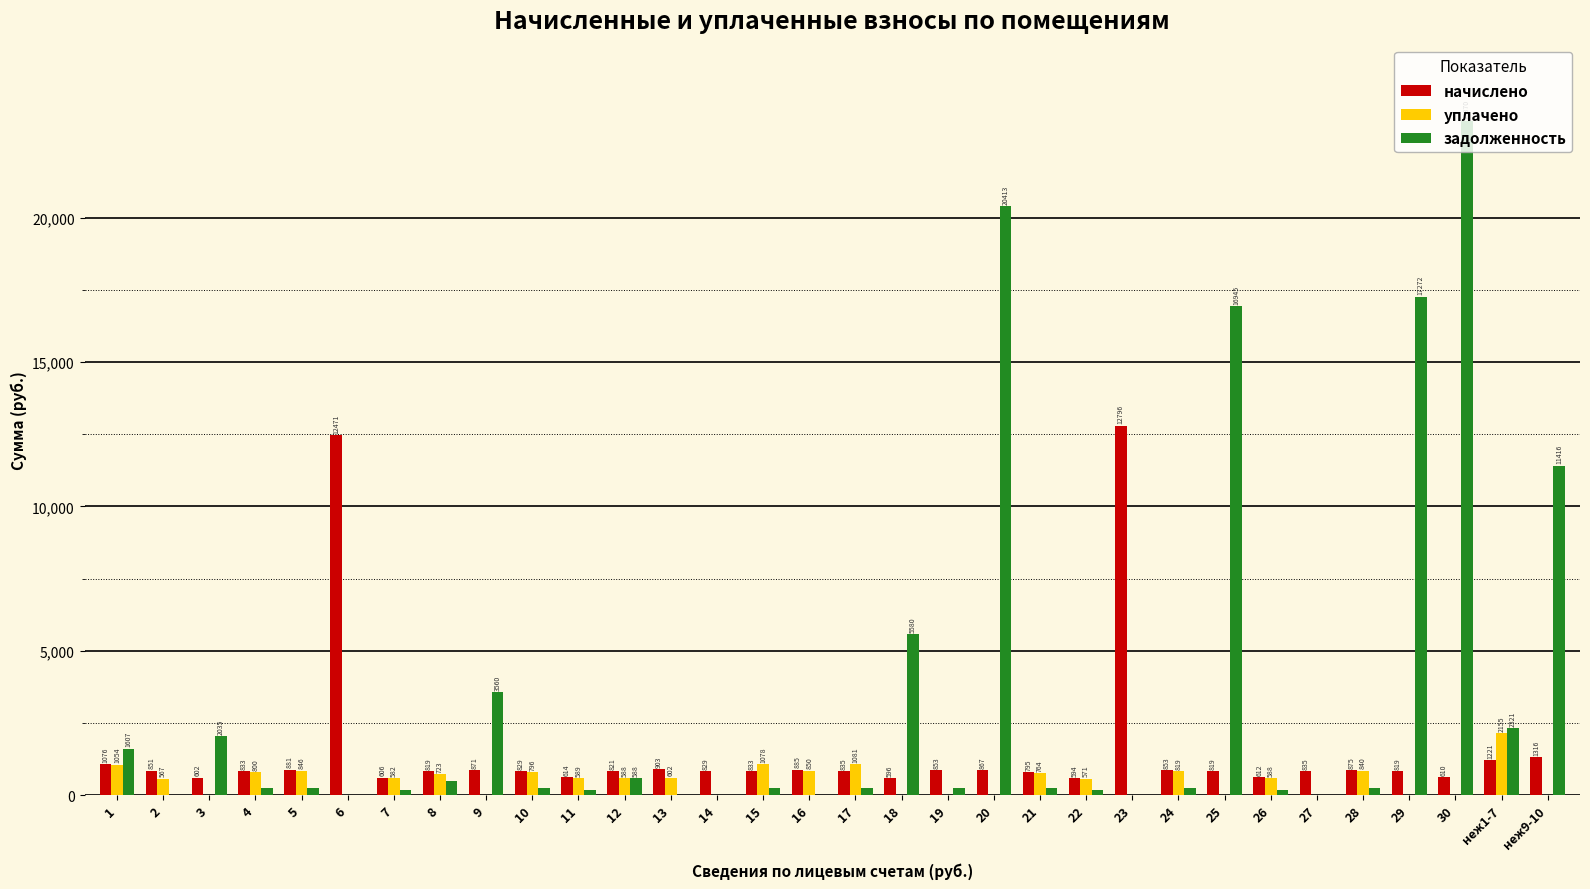

How many values in уплачено are above zero?

19